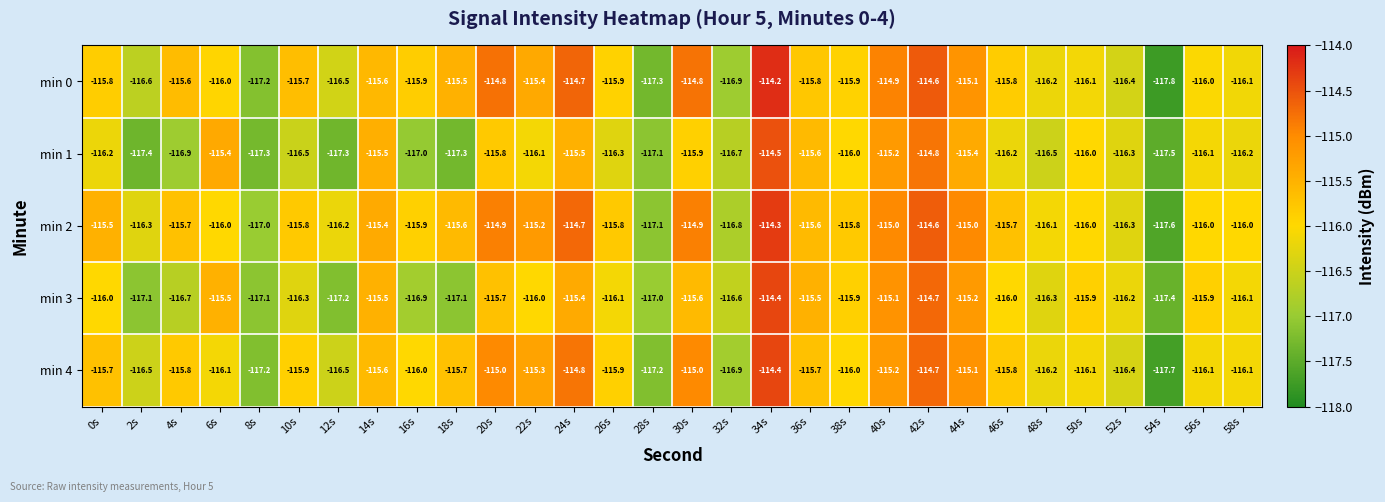

What is the total value across all series at 30s?

-576.2